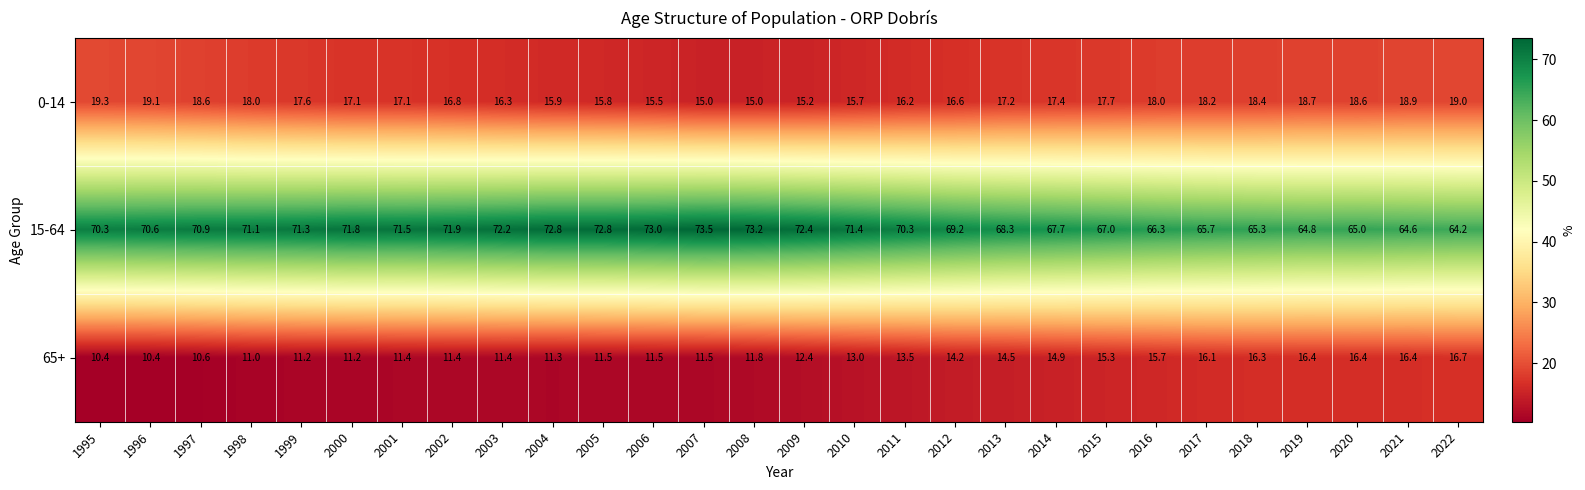

What is the difference between the highest and lowest values at 1996?

60.2